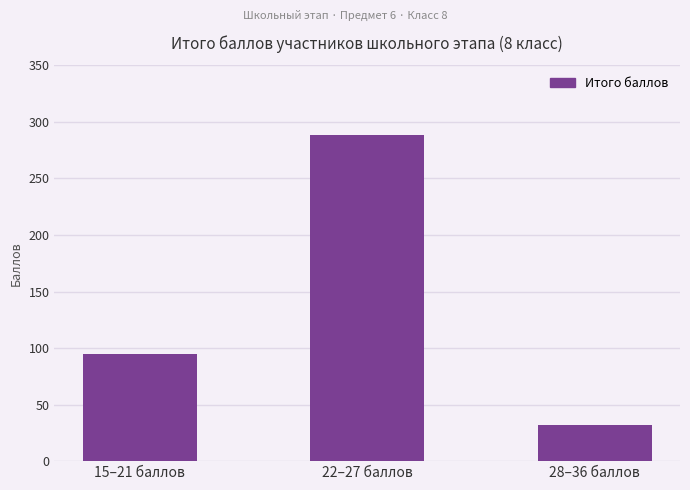

Reading right to left, what are all the values shown in this chart?

32	288	95